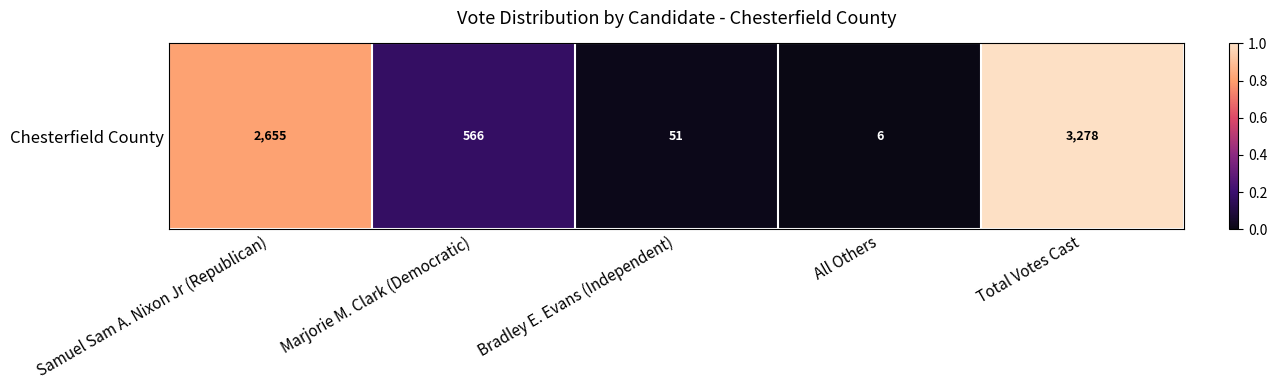

Is it true that the value at Total Votes Cast is 0.5?

False